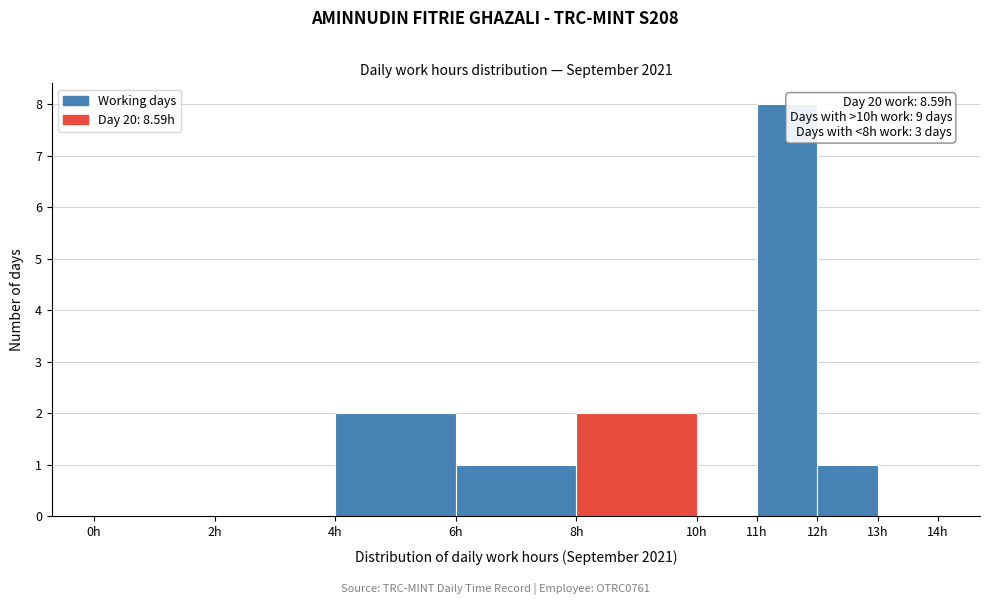

Which range on the x-axis has the tallest bar?

11 to 12